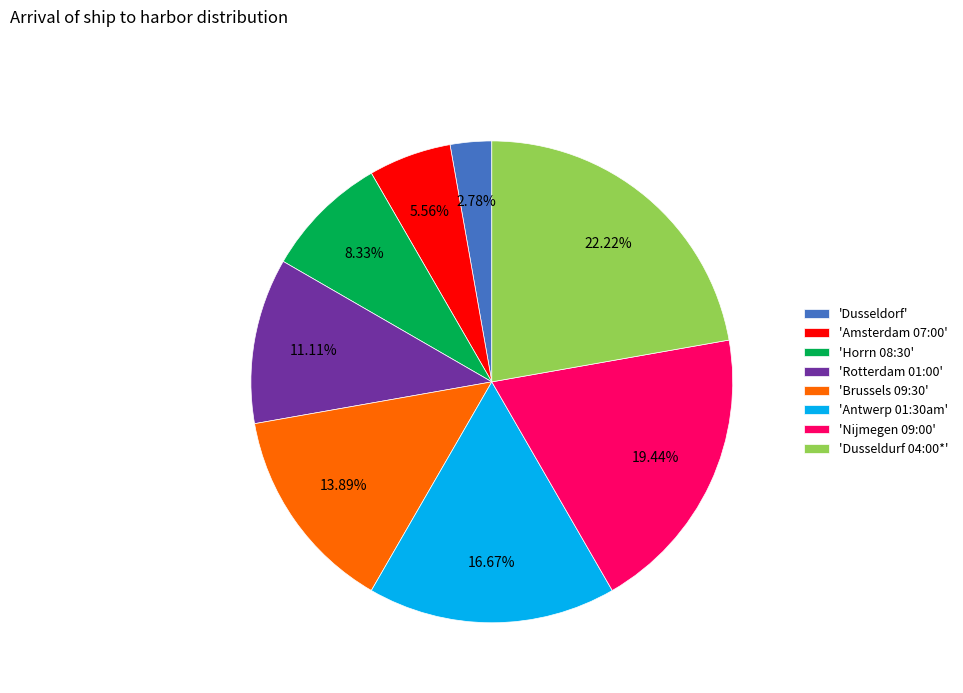

Do 'Antwerp 01:30am' and 'Amsterdam 07:00' together represent more than half of the pie?

No